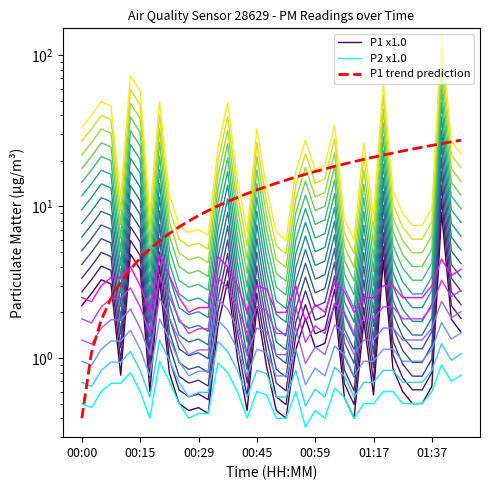

Does the chart display data point markers on the line(s)?

No